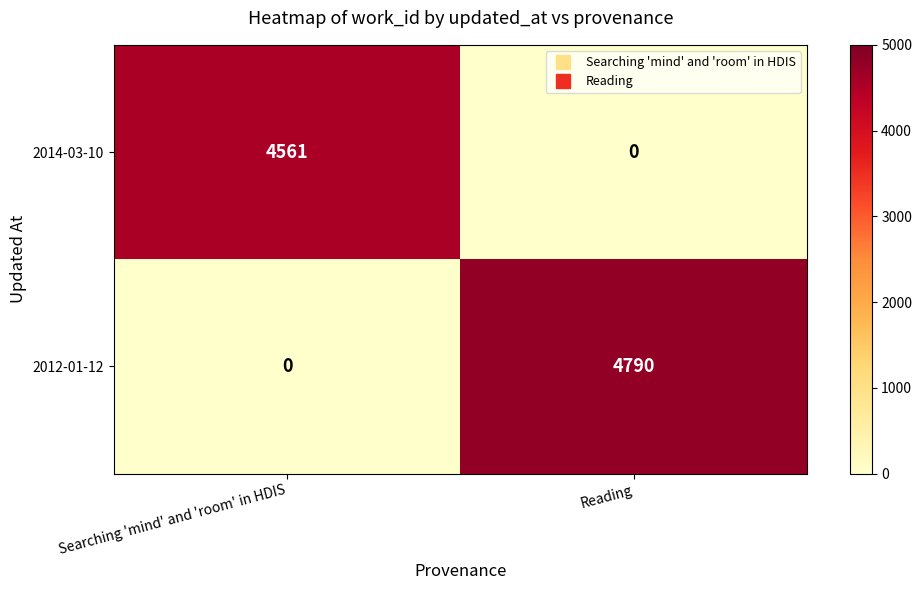

Reading right to left, transcribe all the data shown in this chart.

2014-03-10: Reading=0	Searching 'mind' and 'room' in HDIS=4561
2012-01-12: Reading=4790	Searching 'mind' and 'room' in HDIS=0